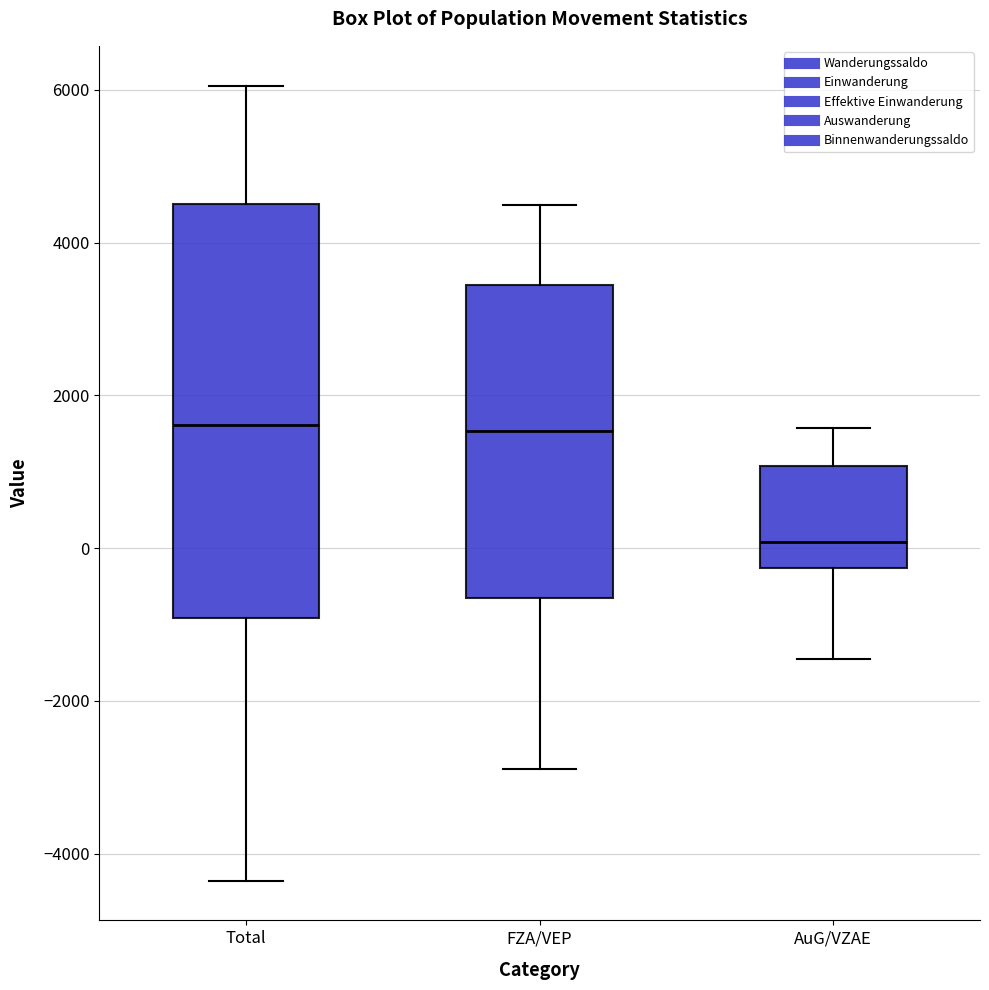

Comparing the boxes themselves (not the whiskers), which one is the tallest?

Total